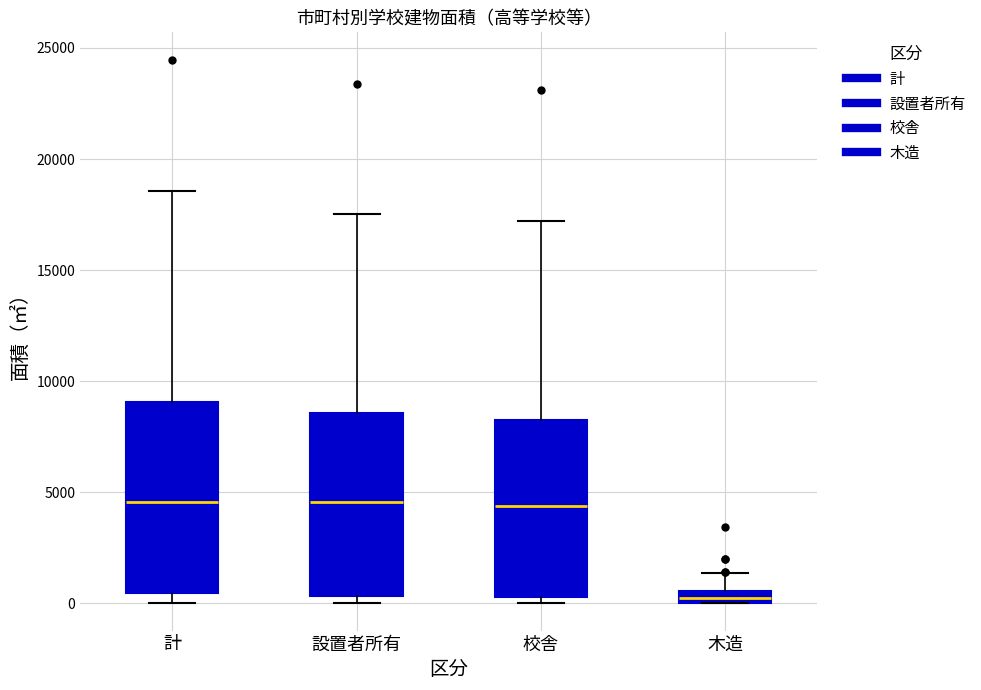

Which box has the lowest median line?

木造